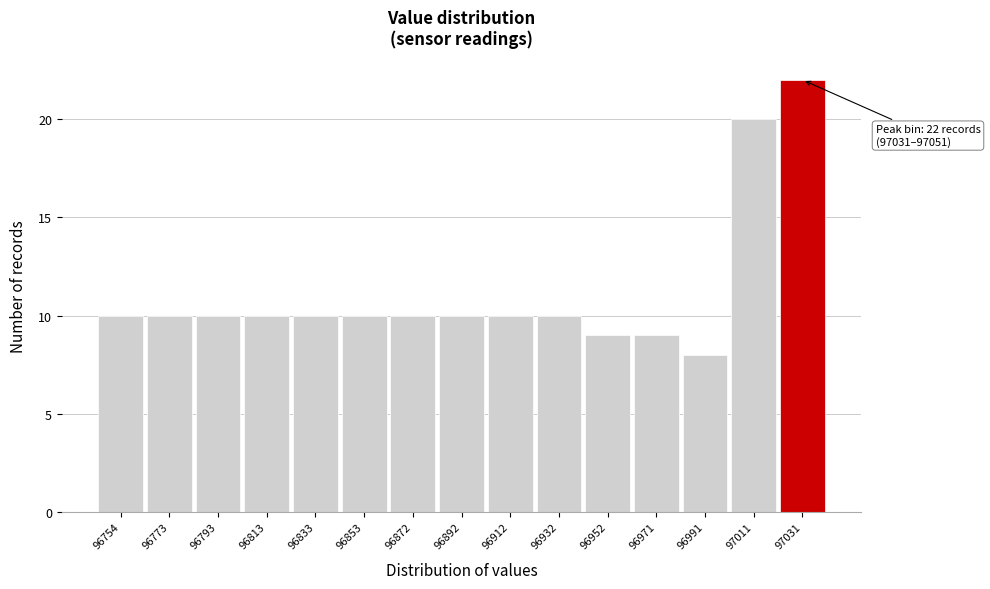

Reading left to right, extract all data points from this chart.

10	10	10	10	10	10	10	10	10	10	9	9	8	20	22